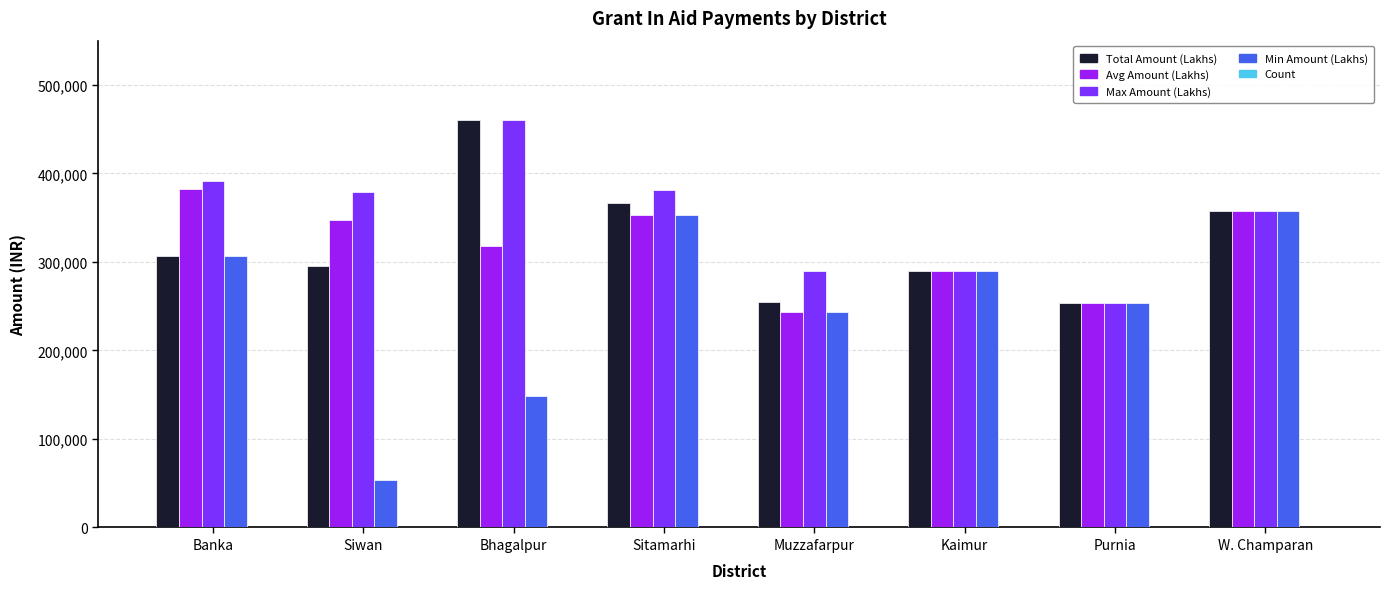

Where does the Avg Amount (Lakhs) series first go above 347394?

Banka